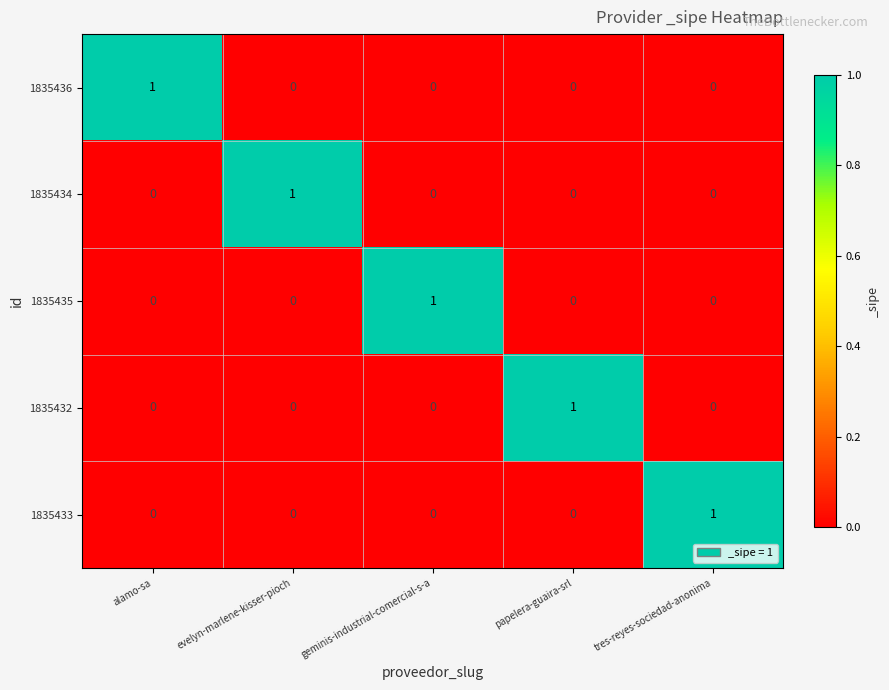

Reading left to right, list all the values displayed in this chart.

1835436: alamo-sa=1	evelyn-marlene-kisser-pioch=0	geminis-industrial-comercial-s-a=0	papelera-guaira-srl=0	tres-reyes-sociedad-anonima=0
1835434: alamo-sa=0	evelyn-marlene-kisser-pioch=1	geminis-industrial-comercial-s-a=0	papelera-guaira-srl=0	tres-reyes-sociedad-anonima=0
1835435: alamo-sa=0	evelyn-marlene-kisser-pioch=0	geminis-industrial-comercial-s-a=1	papelera-guaira-srl=0	tres-reyes-sociedad-anonima=0
1835432: alamo-sa=0	evelyn-marlene-kisser-pioch=0	geminis-industrial-comercial-s-a=0	papelera-guaira-srl=1	tres-reyes-sociedad-anonima=0
1835433: alamo-sa=0	evelyn-marlene-kisser-pioch=0	geminis-industrial-comercial-s-a=0	papelera-guaira-srl=0	tres-reyes-sociedad-anonima=1